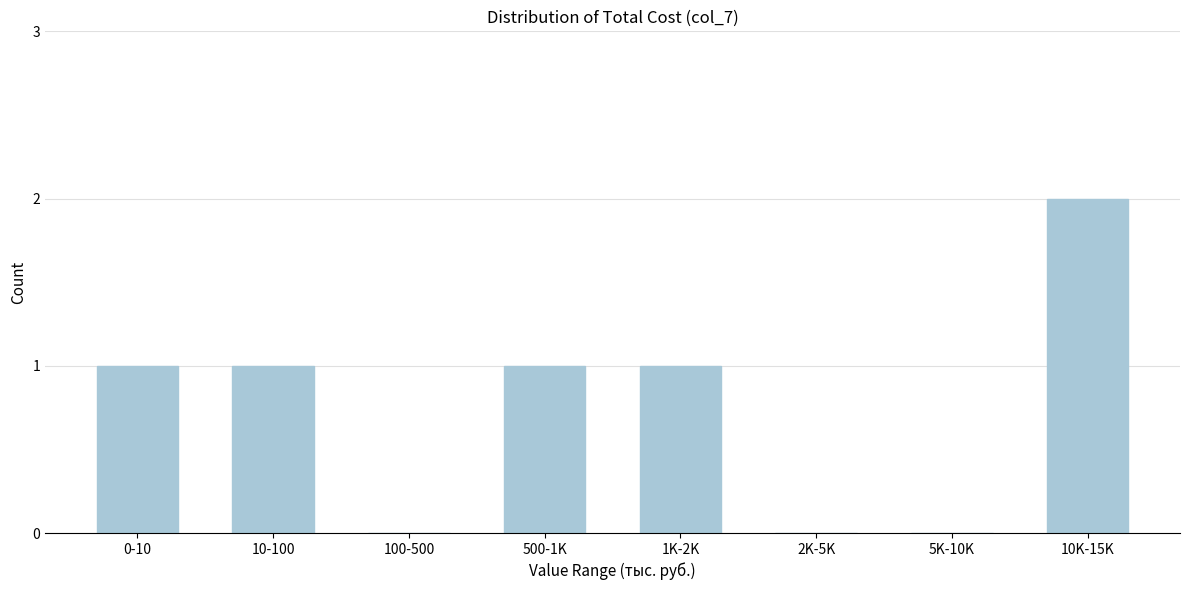

Reading right to left, what are all the values shown in this chart?

10K-15K=2	5K-10K=0	2K-5K=0	1K-2K=1	500-1K=1	100-500=0	10-100=1	0-10=1